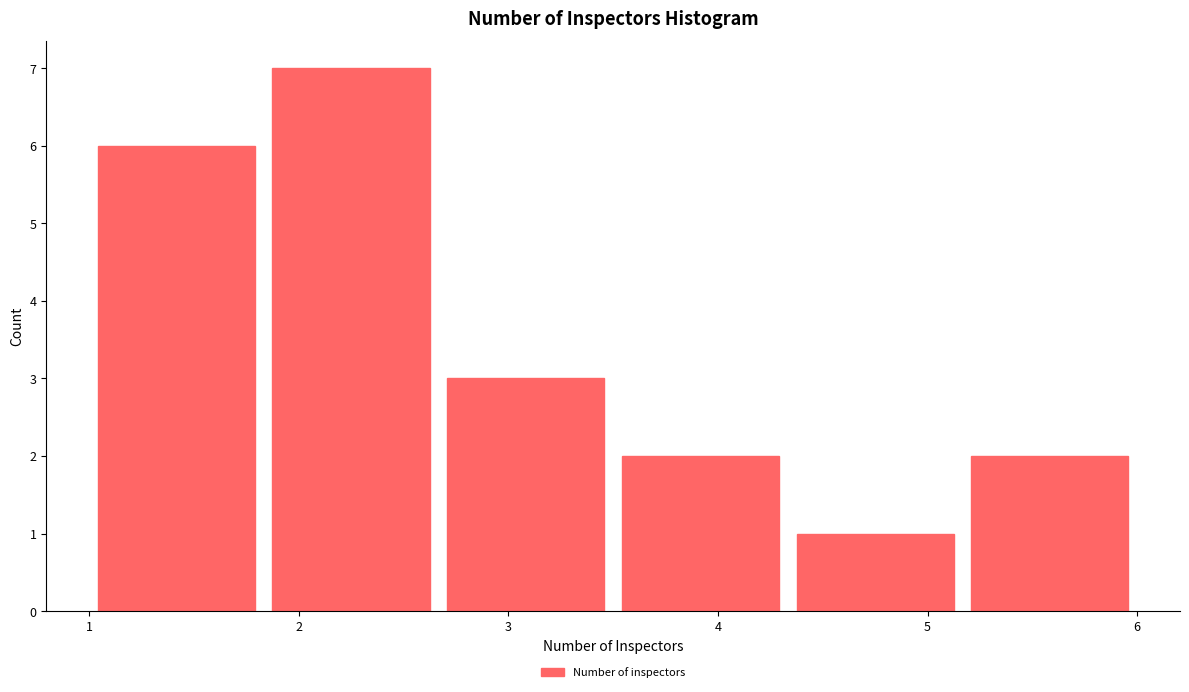

What is the height of the bar covering 4.3 to 5.2 on the x-axis? Neither the bar edges nor the heights are printed on the chart, so give them approximately, as read against the axes.

1